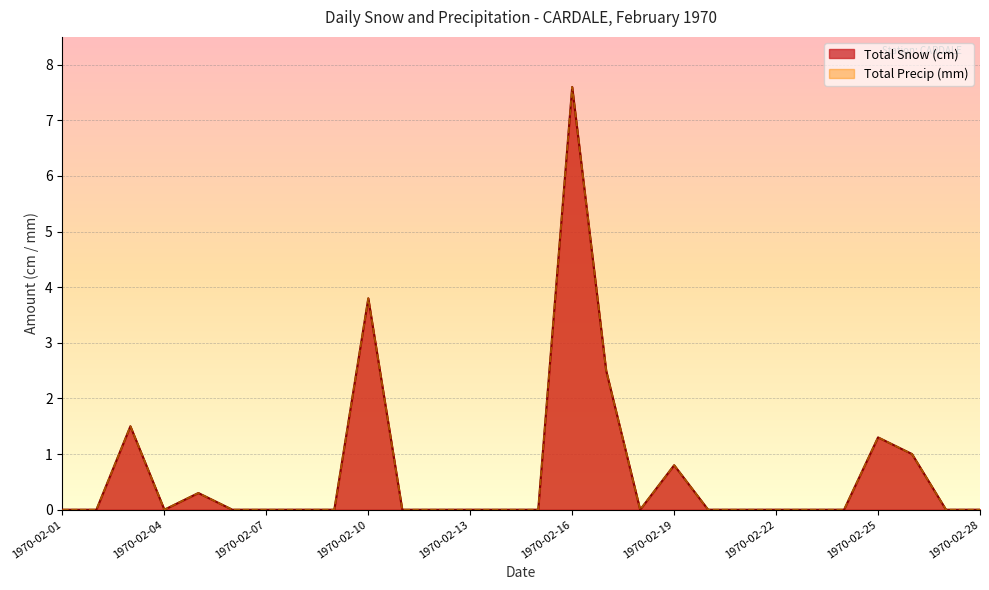

Which series has the widest spread of values?

Total Snow (cm)